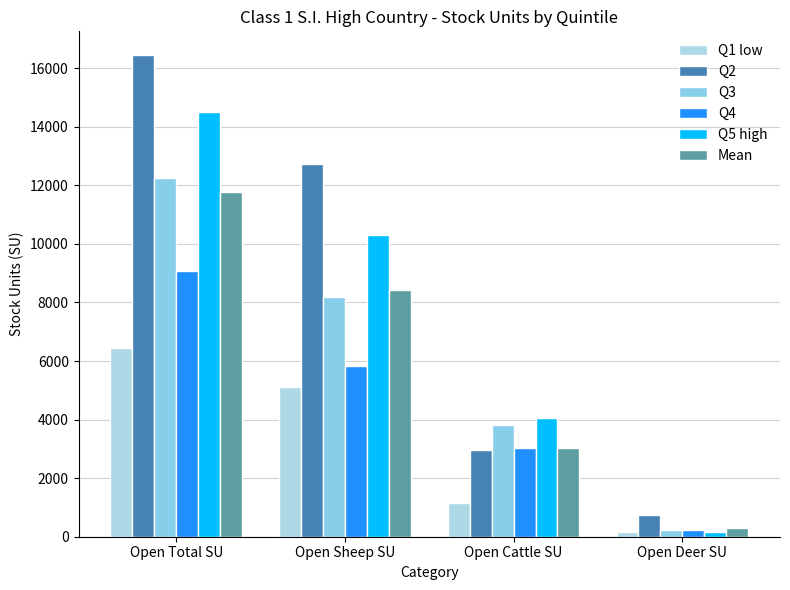

Which series changed the most between Open Total SU and Open Deer SU?

Q2